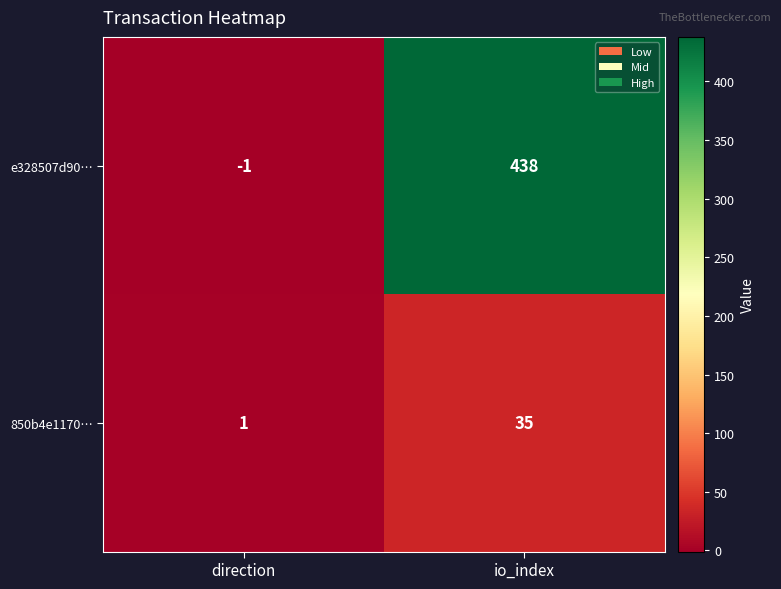

Rank the series by their maximum value, from highest to lowest.

e328507d90…, 850b4e1170…